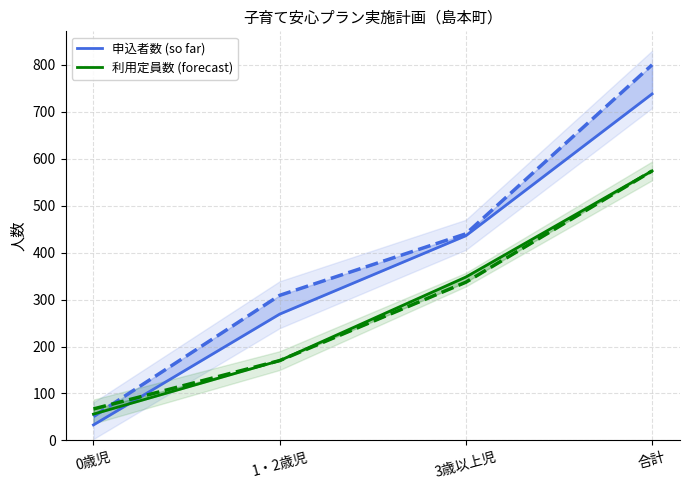

What is the sum of all 申込者数_2019 values?

1600